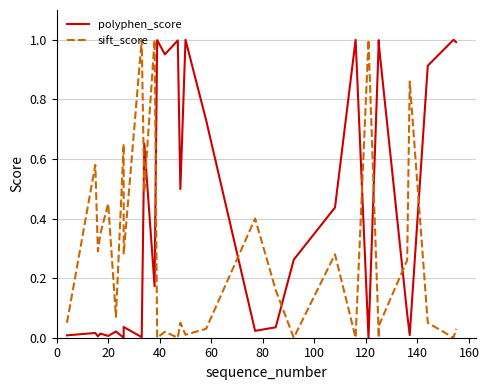

What is the sum of all sift_score values?

8.4